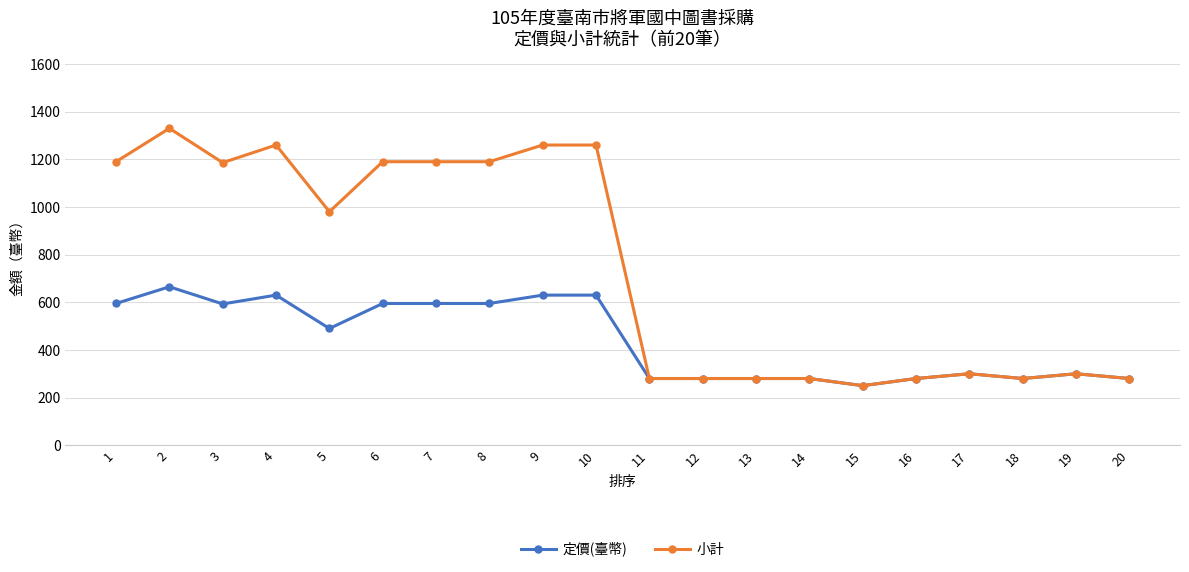

What is the difference between the 定價(臺幣) values at 19 and 15?

50